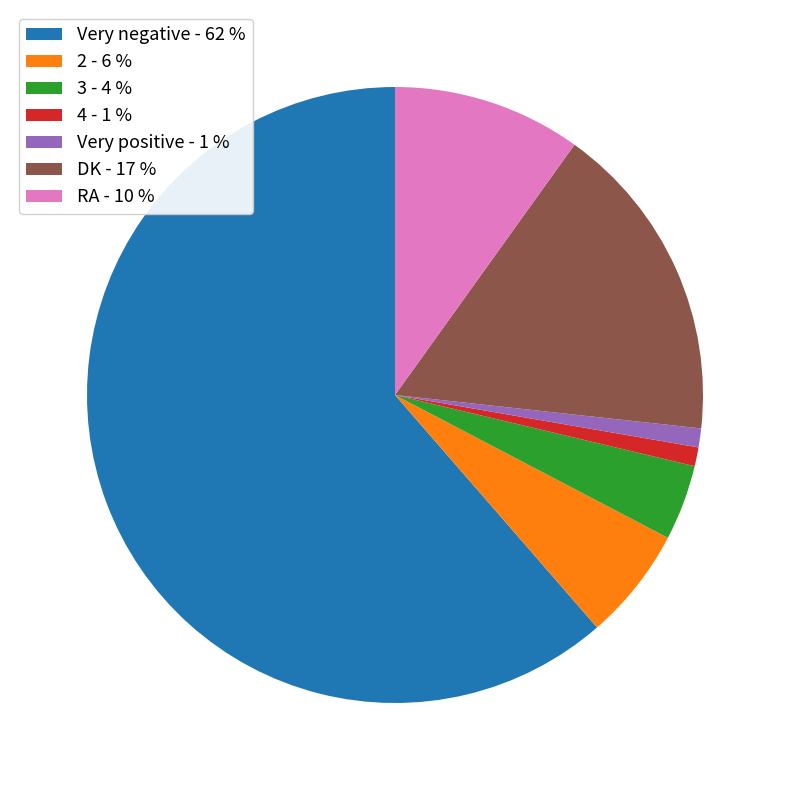

Is the sum of Very positive - 1 % and Very negative - 62 % greater than half?

Yes